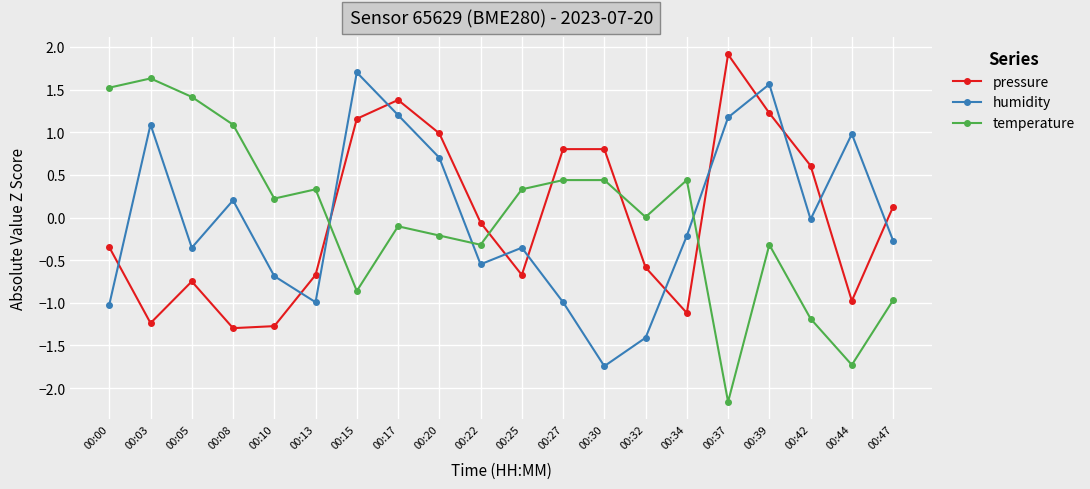

How many times do humidity and pressure cross each other?

12